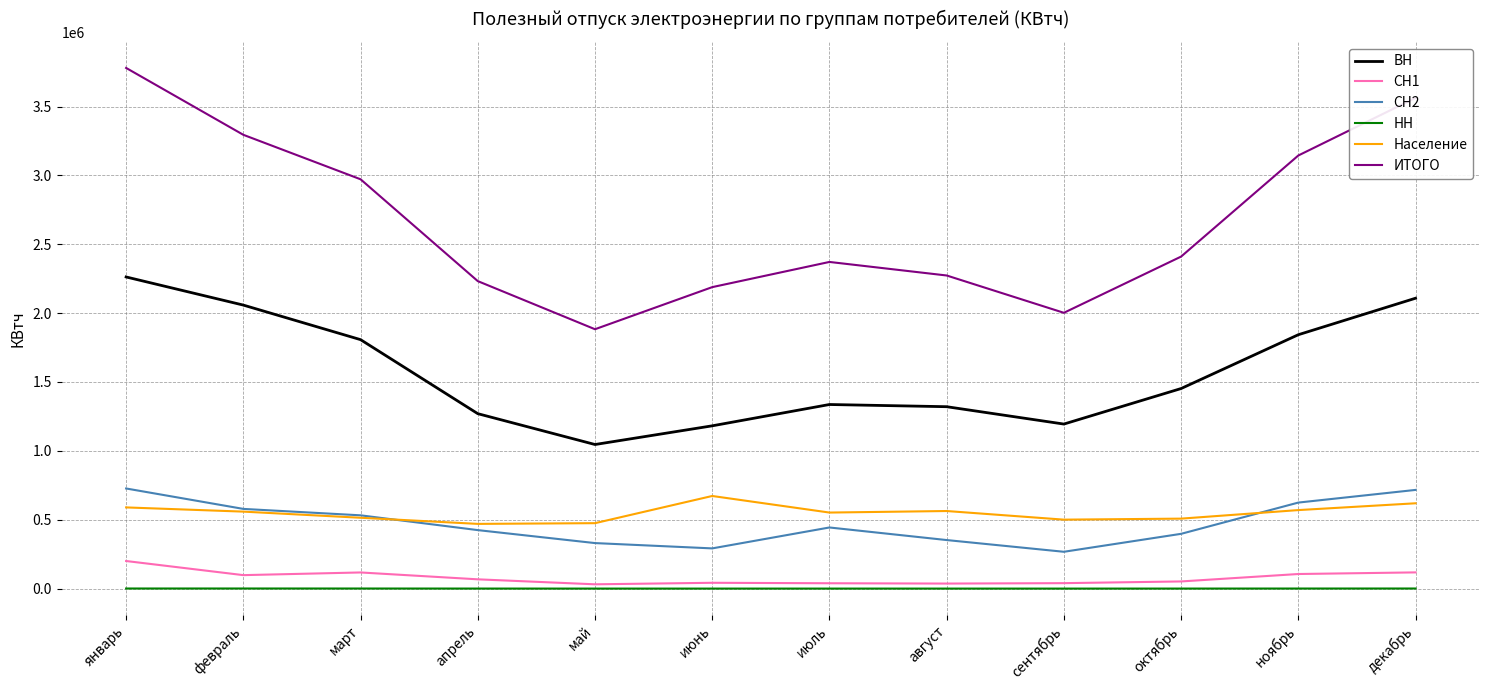

True or false: СН2 and ИТОГО intersect in this chart.

False